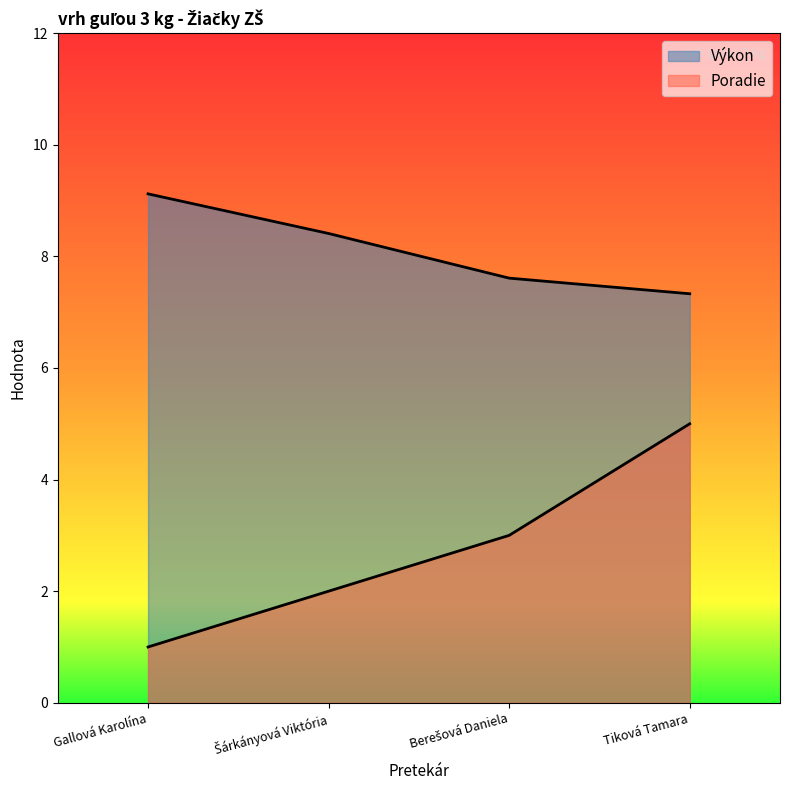

True or false: Výkon and Poradie cross at least once.

False